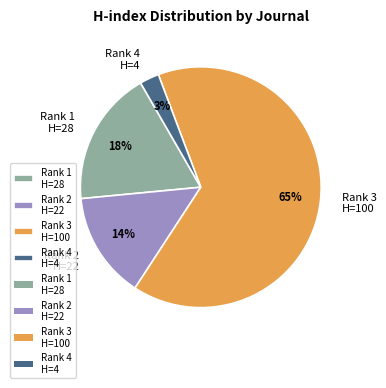

How many segments does this pie chart have?

4